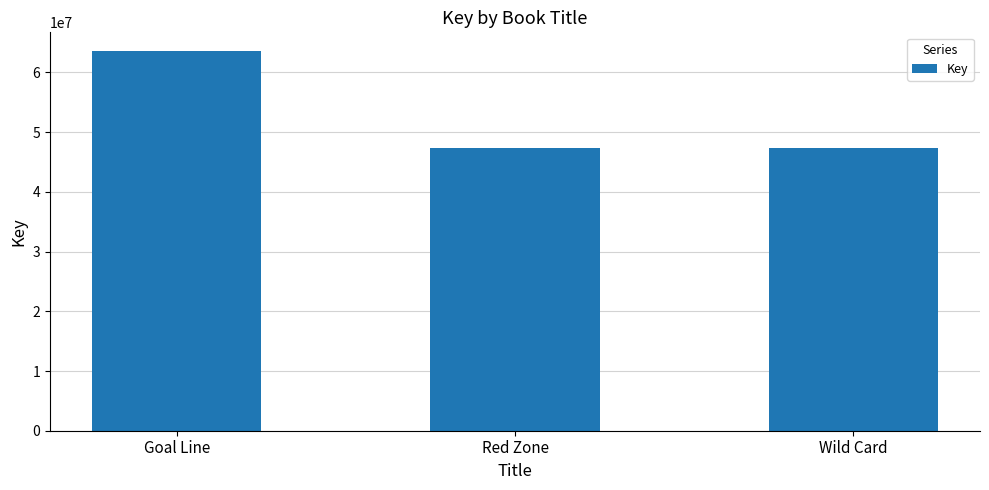

What is the difference between the maximum and second lowest values?

16255616